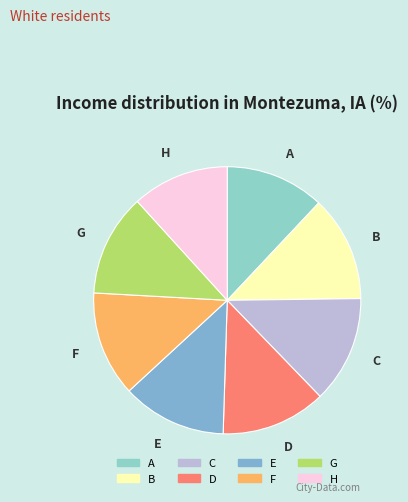

True or false: C accounts for 2% of the total.

False